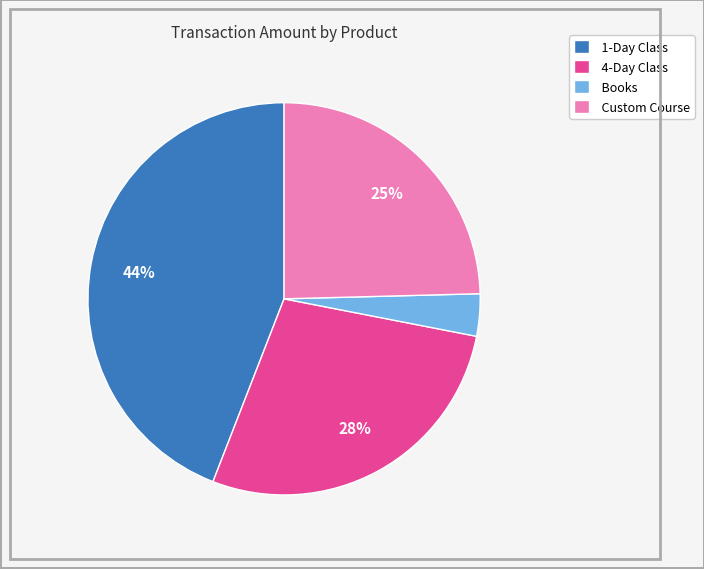

To the nearest percent, what portion does 4-Day Class represent?

28%